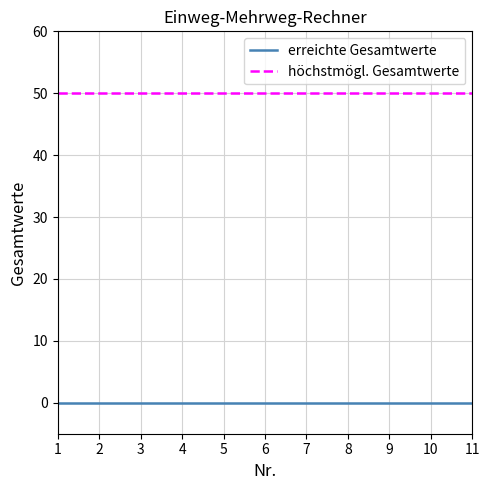

Reading left to right, extract all data points from this chart.

erreichte Gesamtwerte: 1=0	2=0	3=0	4=0	5=0	6=0	7=0	8=0	9=0	10=0	11=0
höchstmögl. Gesamtwerte: 1=50	2=50	3=50	4=50	5=50	6=50	7=50	8=50	9=50	10=50	11=50